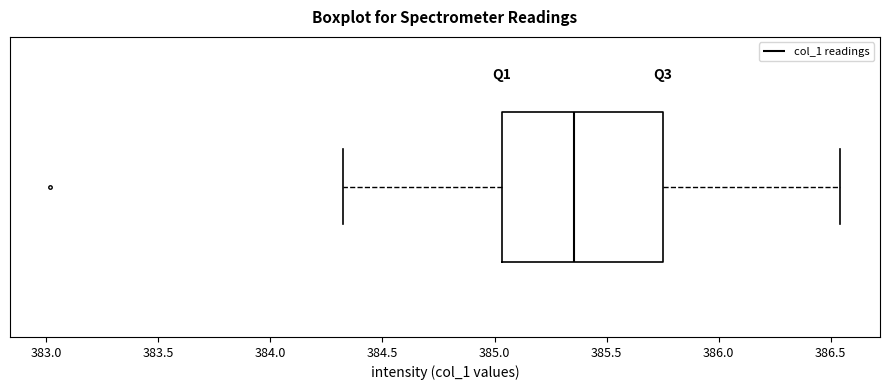

Read this box plot against the x-axis: the position of the median line, the range covered by the box, and the ends of both whiskers. The values are not printed on the chart, so give them approximately, as read against the axis.

median 385.35, box 385.05 to 385.75, whiskers 384.30 to 386.55